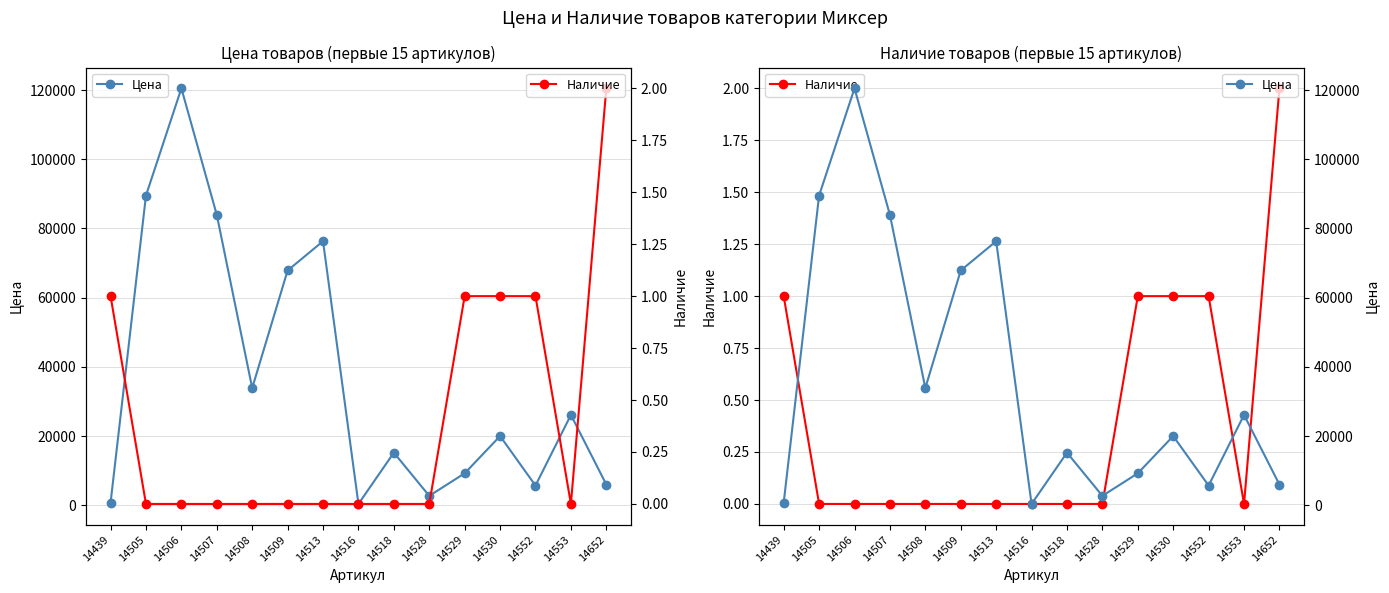

Is the value of Наличие at 14513 greater than the value of Цена at 14529?

No